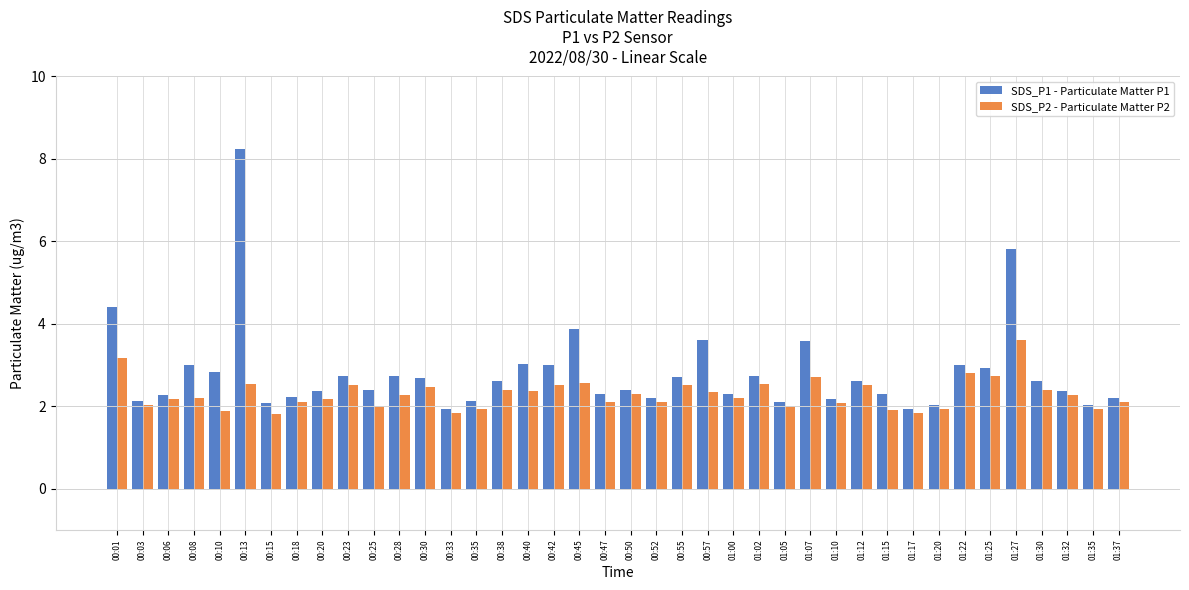

What position from the right is 01:05?

14